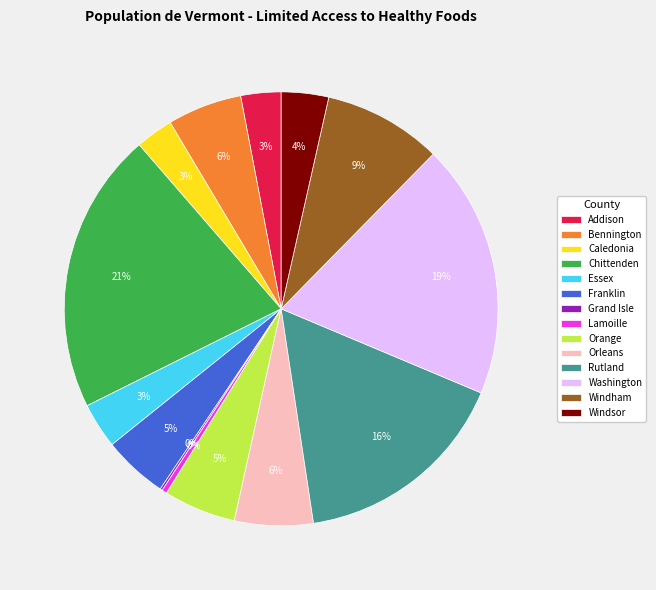

Which category has the biggest portion of the pie?

Chittenden